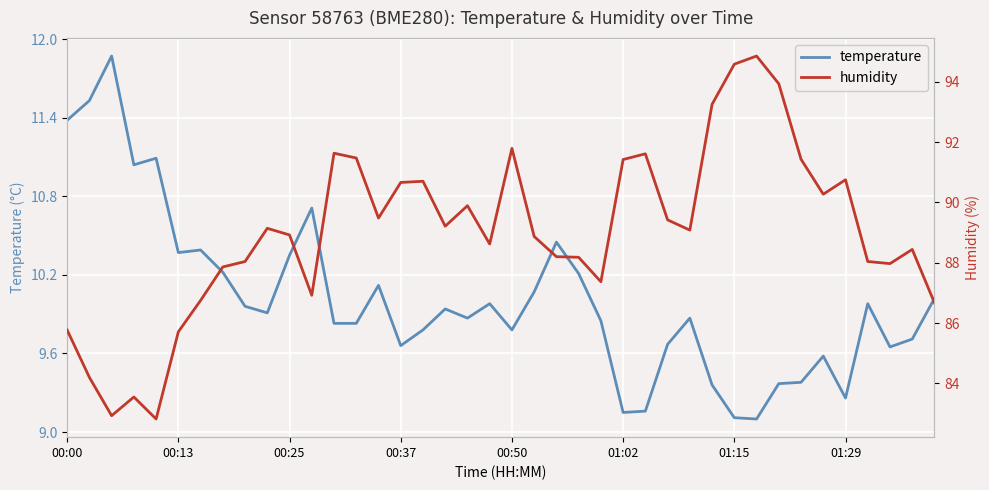

Reading right to left, what are all the values shown in this chart?

temperature: 10.0	9.7	9.7	10.0	9.3	9.6	9.4	9.4	9.1	9.1	9.4	9.9	9.7	9.2	9.2	9.8	10.2	10.4	10.1	9.8	10.0	9.9	9.9	9.8	9.7	10.1	9.8	9.8	10.7	10.3	9.9	10.0	10.2	10.4	10.4	11.1	11.0	11.9	11.5	11.4
humidity: 86.7	88.4	88.0	88.0	90.8	90.3	91.4	93.9	94.8	94.6	93.2	89.1	89.4	91.6	91.4	87.4	88.2	88.2	88.9	91.8	88.6	89.9	89.2	90.7	90.7	89.5	91.5	91.6	86.9	88.9	89.1	88.0	87.9	86.8	85.7	82.8	83.5	82.9	84.2	85.8